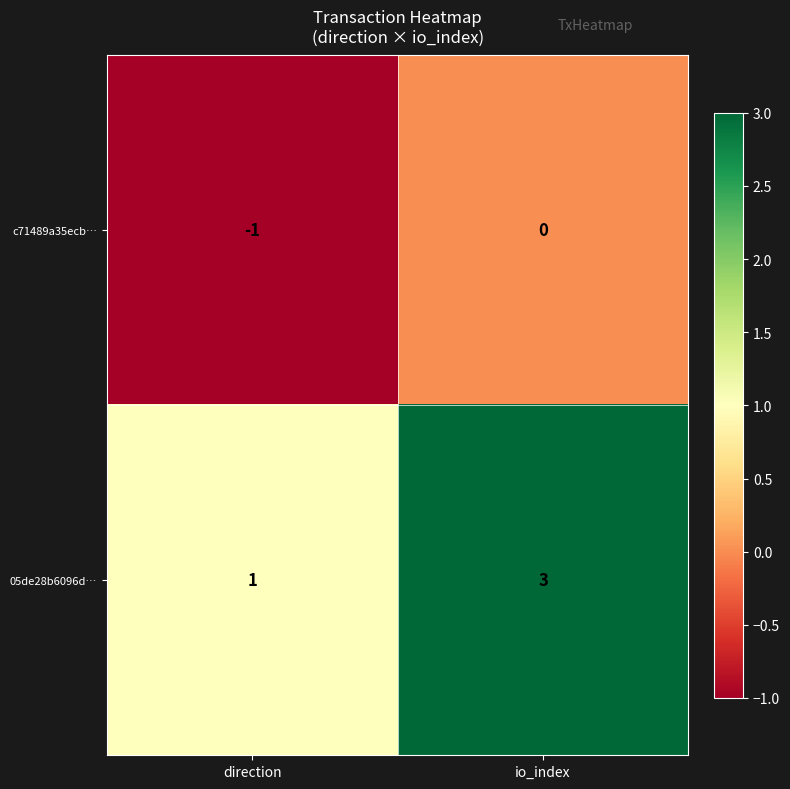

Reading left to right, transcribe all the data shown in this chart.

c71489a35ecb…: -1	0
05de28b6096d…: 1	3